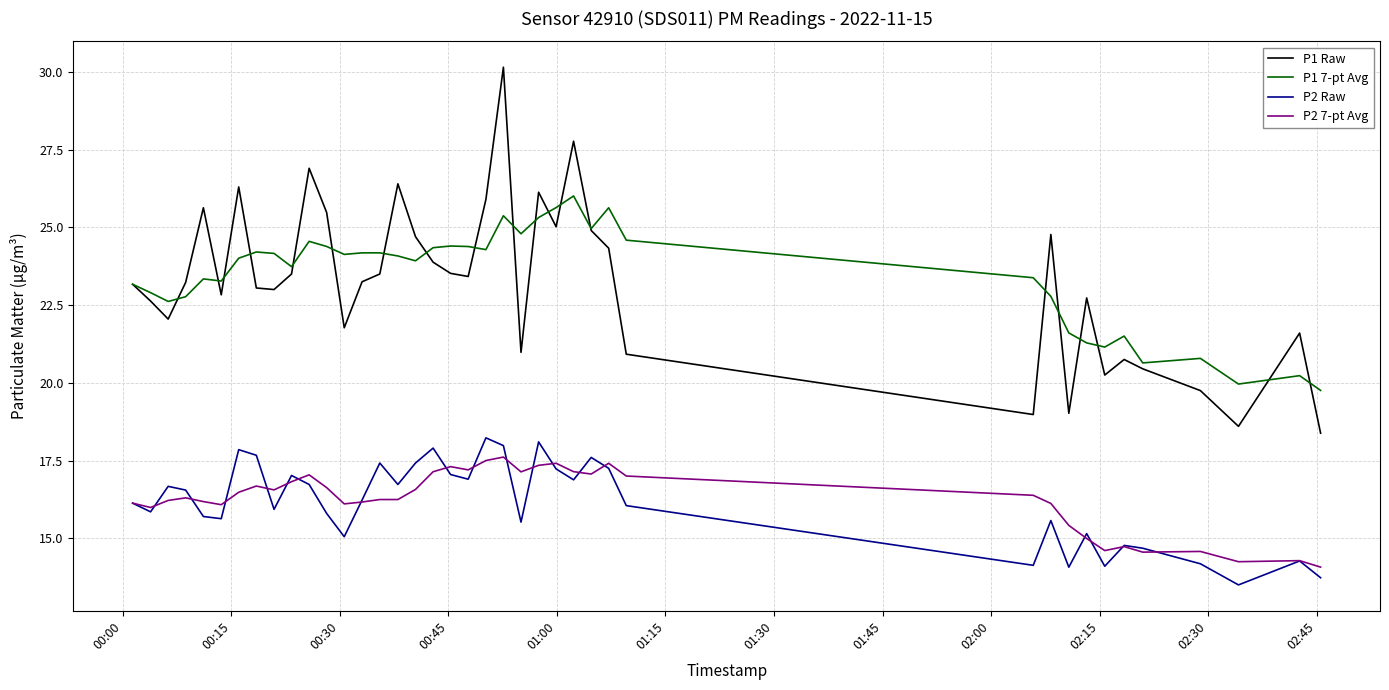

True or false: P1 7-pt Avg and P2 7-pt Avg cross at least once.

False